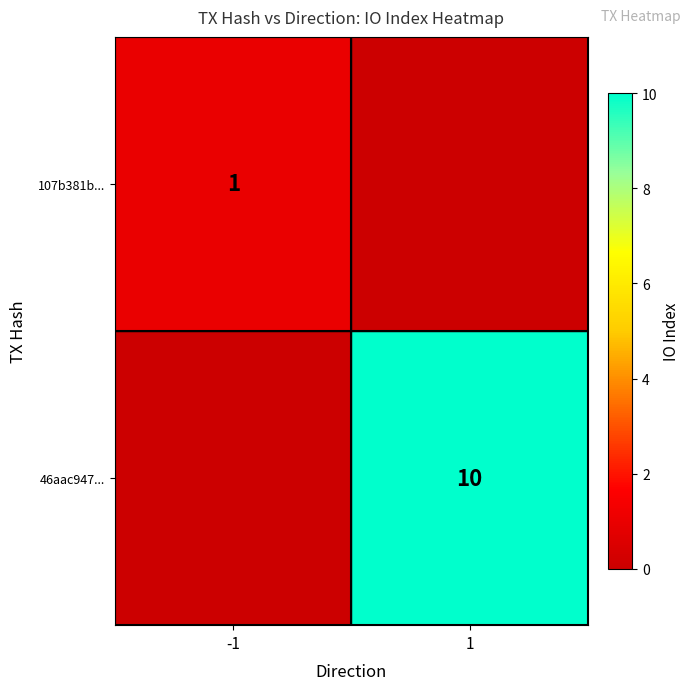

Is it true that 46aac947... equals 15 at 1?

False